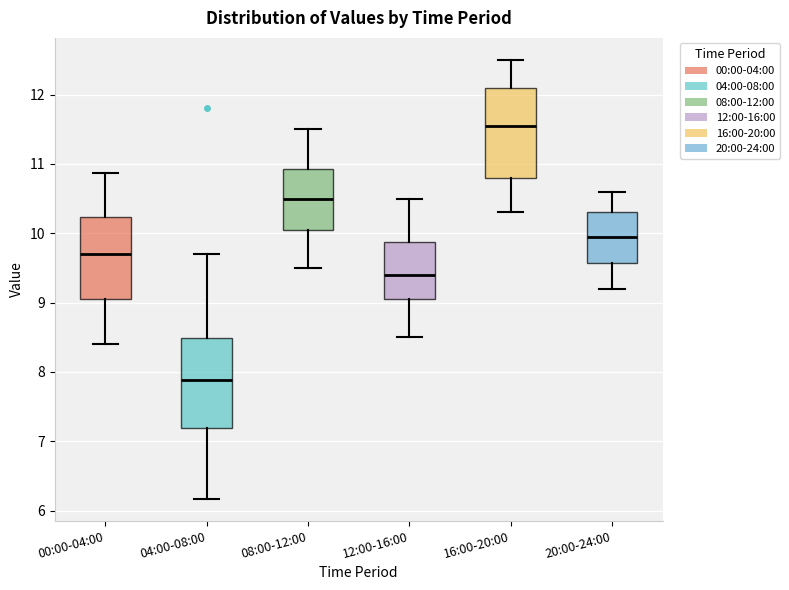

Reading left to right, transcribe this box plot: for each box, give where its median line is, the range the box spans, and where its two whiskers end, as read against the y-axis. The values are not printed on the chart, so give them approximately, as read against the axis.

00:00-04:00: median 9.7, box 9.1 to 10.2, whiskers 8.4 to 10.9
04:00-08:00: median 7.9, box 7.2 to 8.5, whiskers 6.2 to 9.7
08:00-12:00: median 10.5, box 10.1 to 10.9, whiskers 9.5 to 11.5
12:00-16:00: median 9.4, box 9.1 to 9.9, whiskers 8.5 to 10.5
16:00-20:00: median 11.6, box 10.8 to 12.1, whiskers 10.3 to 12.5
20:00-24:00: median 10.0, box 9.6 to 10.3, whiskers 9.2 to 10.6